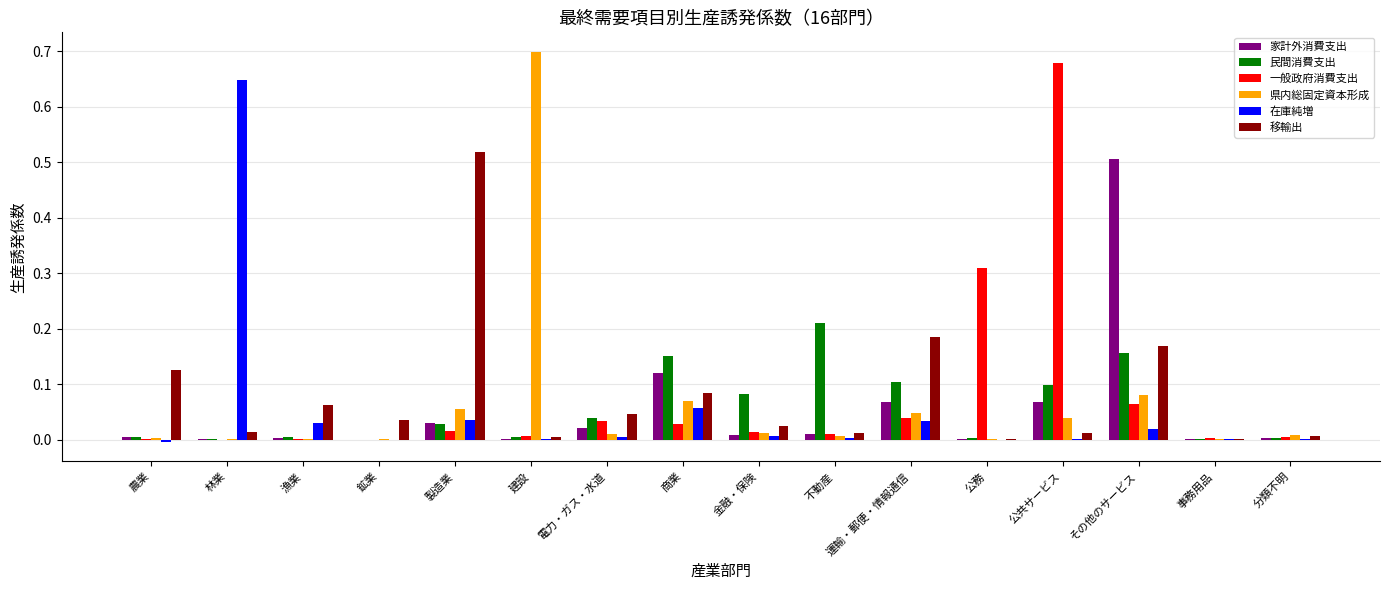

The value of 移輸出 at 商業 is 0.1. True or false?

True